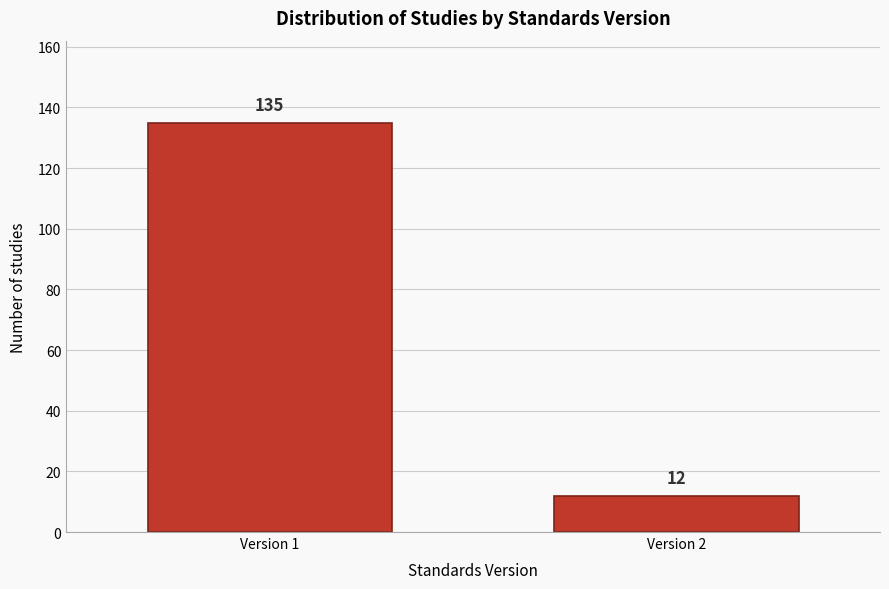

Reading right to left, transcribe all the data shown in this chart.

Version 2=12	Version 1=135